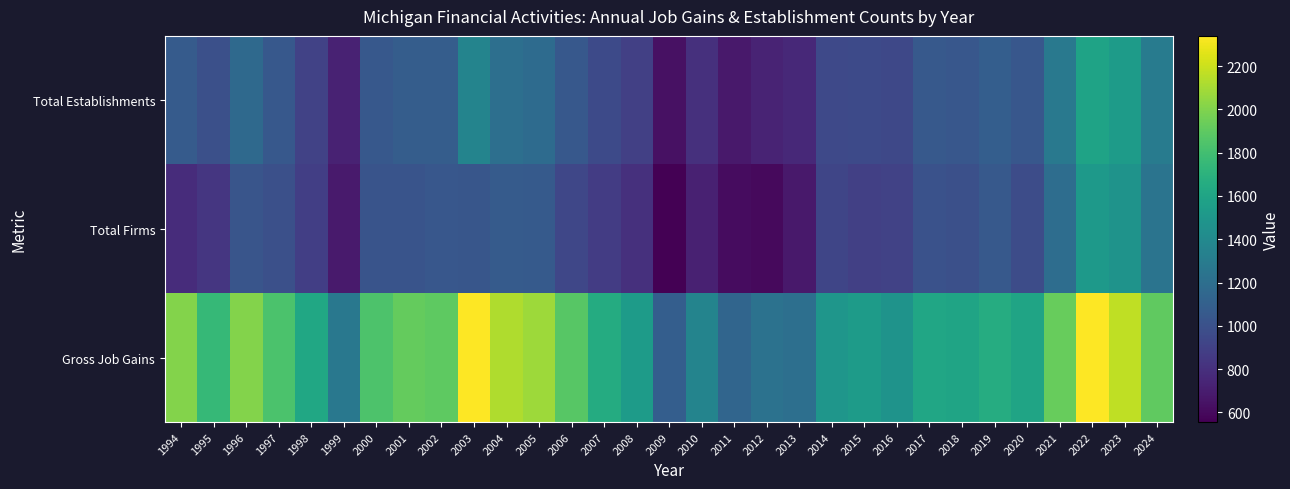

Which series has the widest spread of values?

Gross Job Gains